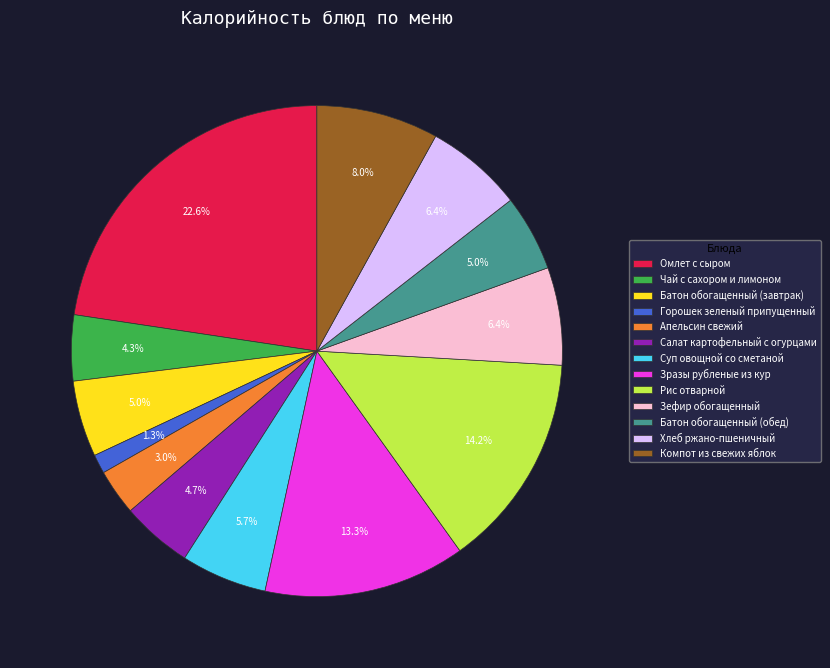

How many slices are in this pie chart?

13